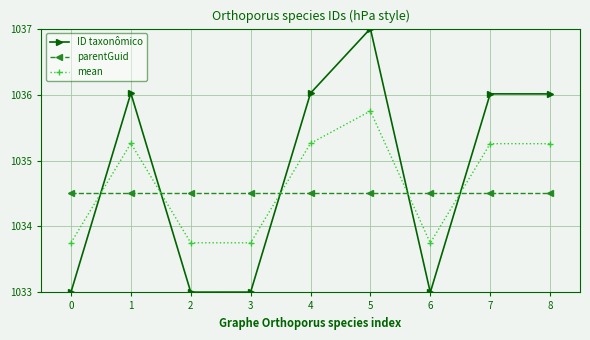

What is the sum of all ID taxonômico values?

9313.1